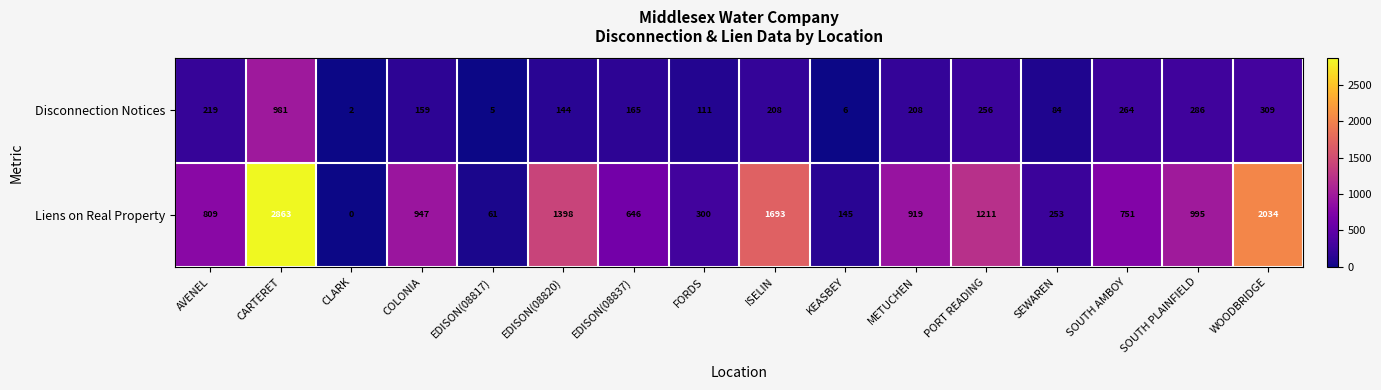

Rank the series by their maximum value, from highest to lowest.

Liens on Real Property, Disconnection Notices